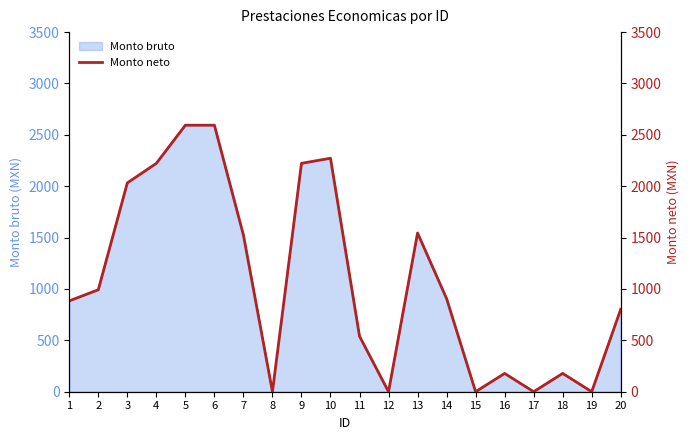

List the labels in order of value, smallest first.

8, 12, 15, 17, 19, 16, 18, 11, 20, 1, 14, 2, 7, 13, 3, 4, 9, 10, 5, 6